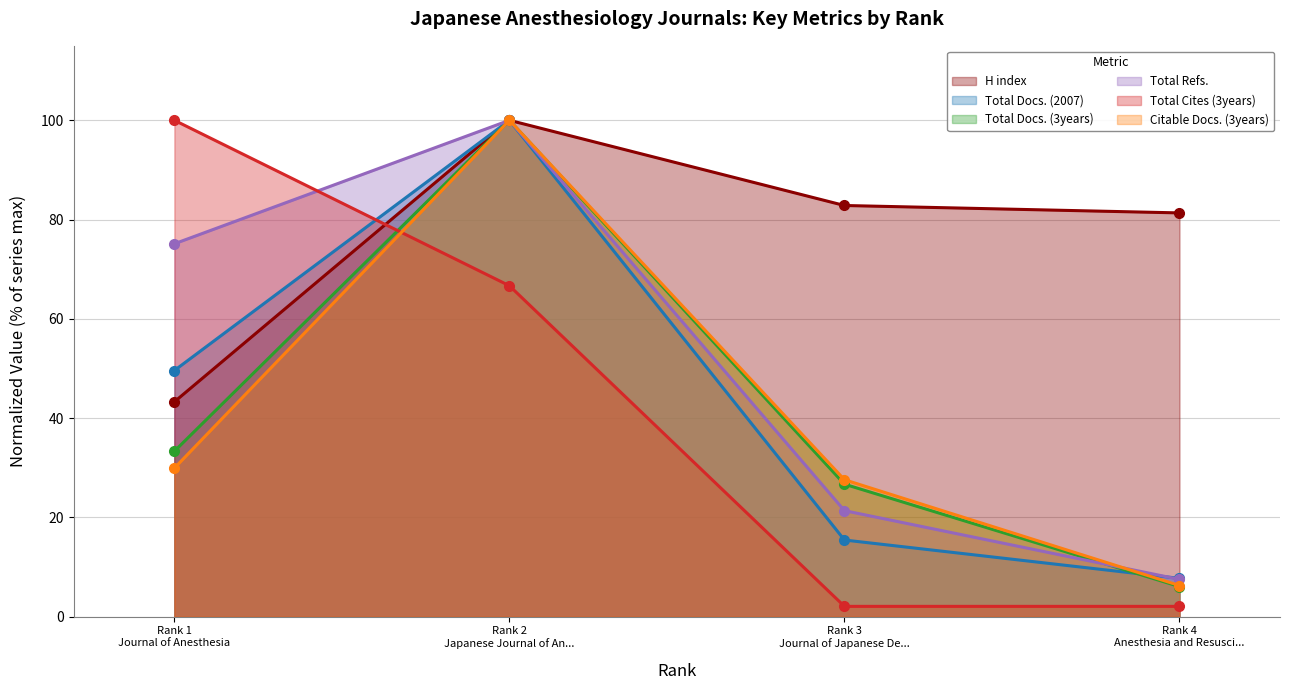

What is the value of the Total Docs. (3years) point at the 2nd from the left?

100.0